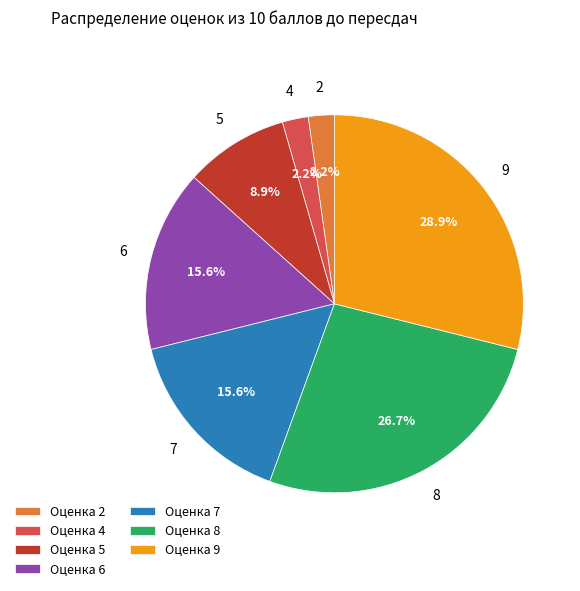

What is the largest slice in the pie chart?

Оценка 9